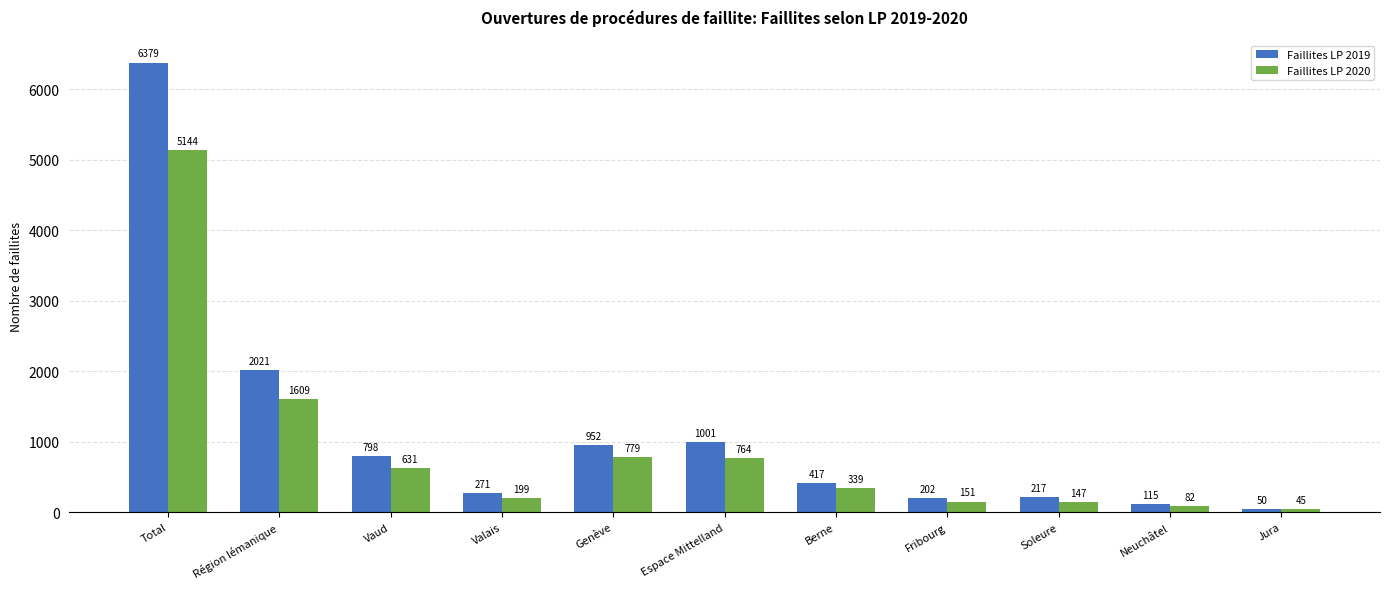

What is the value of the Faillites LP 2019 bar at the 4th from the left?

271